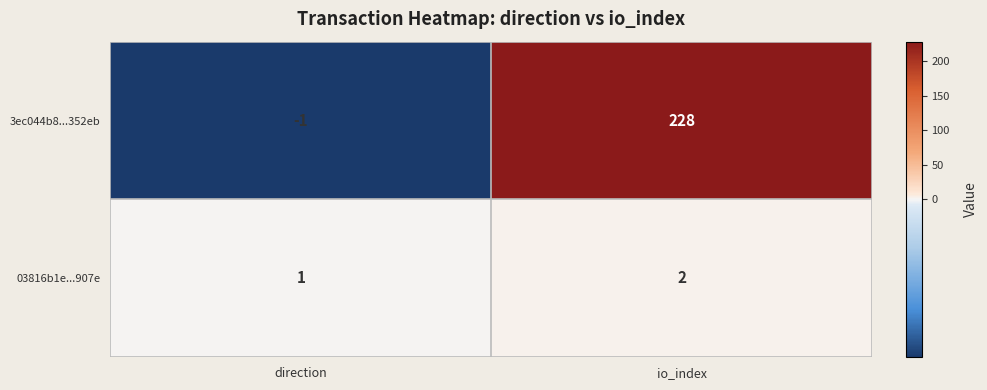

Which label corresponds to the largest value in the chart?

io_index